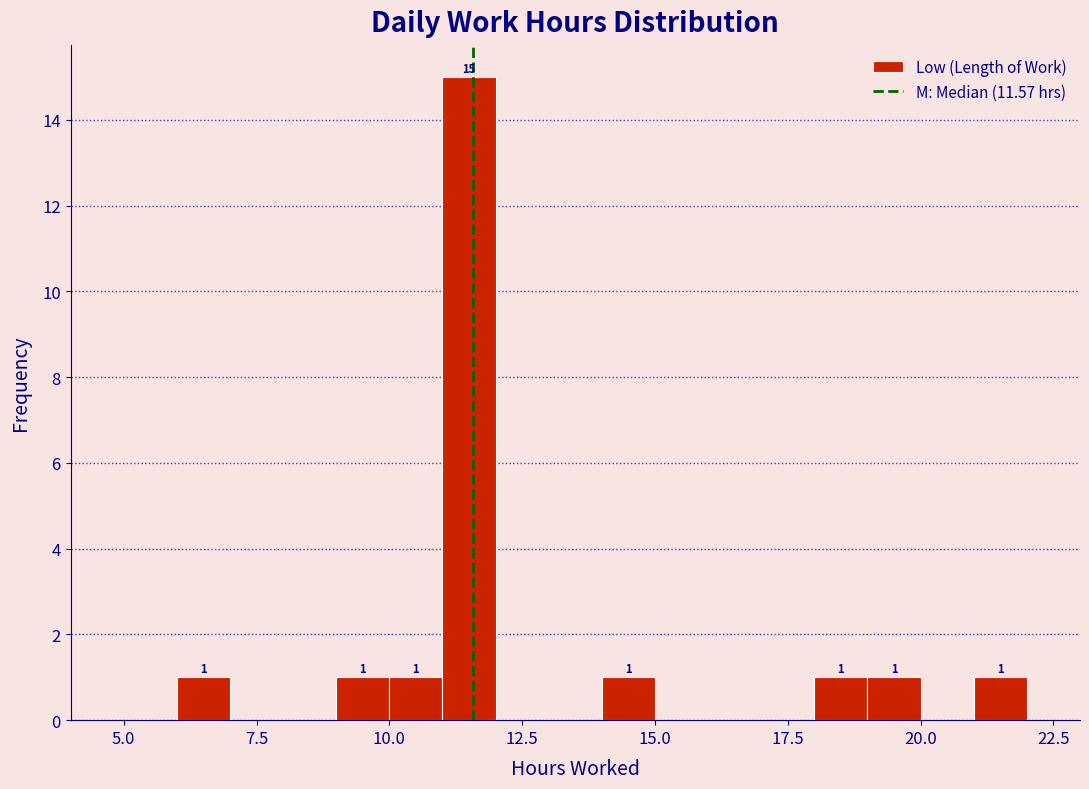

Read against the x-axis, roughly where is the centre of the tallest bar?

11.5